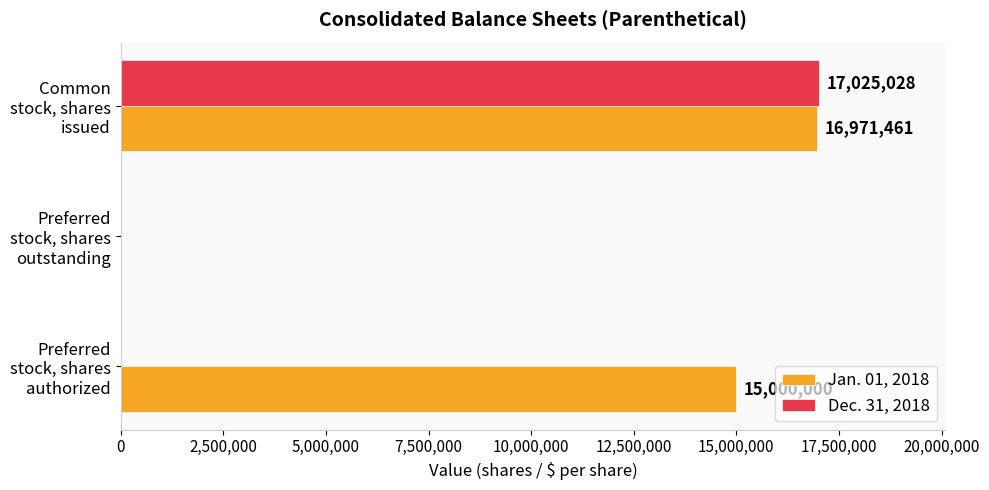

Which series changed the most between Preferred stock, shares outstanding and Common stock, shares issued?

Dec. 31, 2018